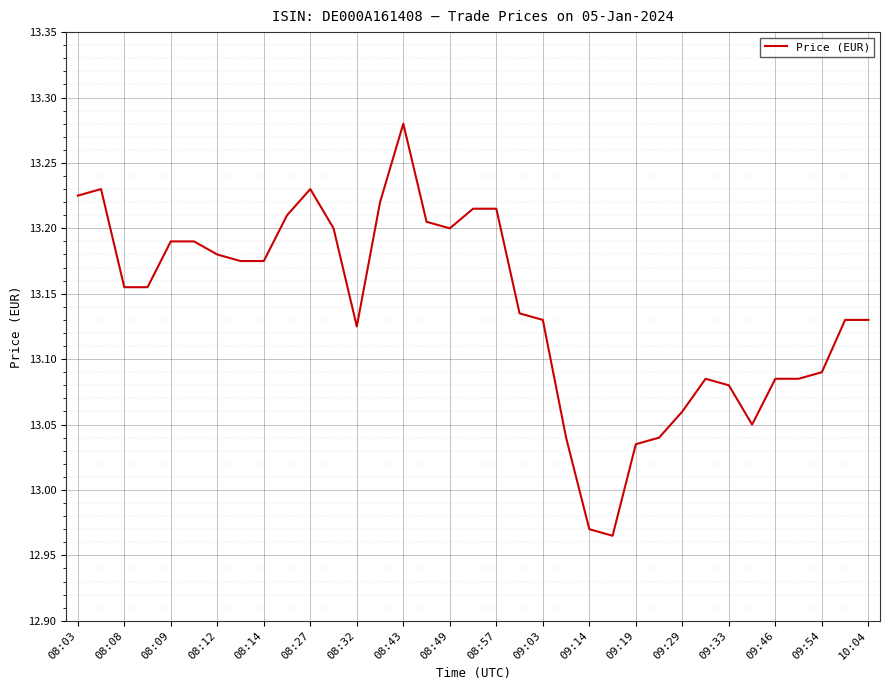

What is the difference between the maximum and minimum values?

0.3